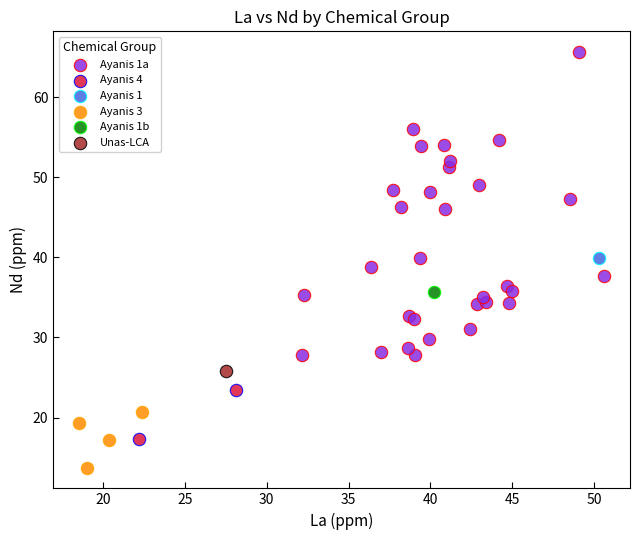

Which series contains the lowest Y value?

Ayanis 3